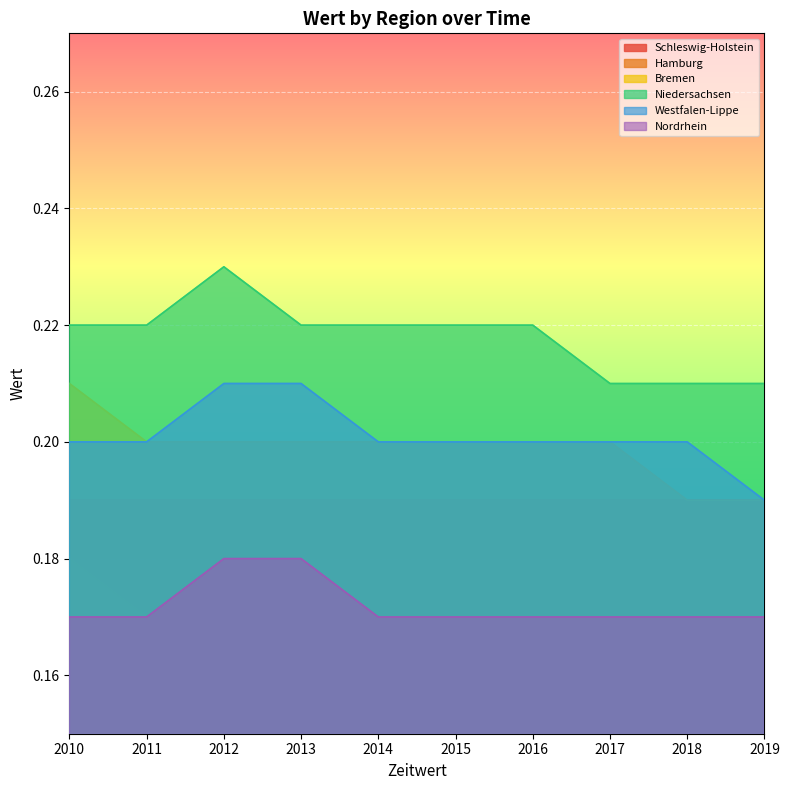

At which category does Niedersachsen reach its first local peak?

2012